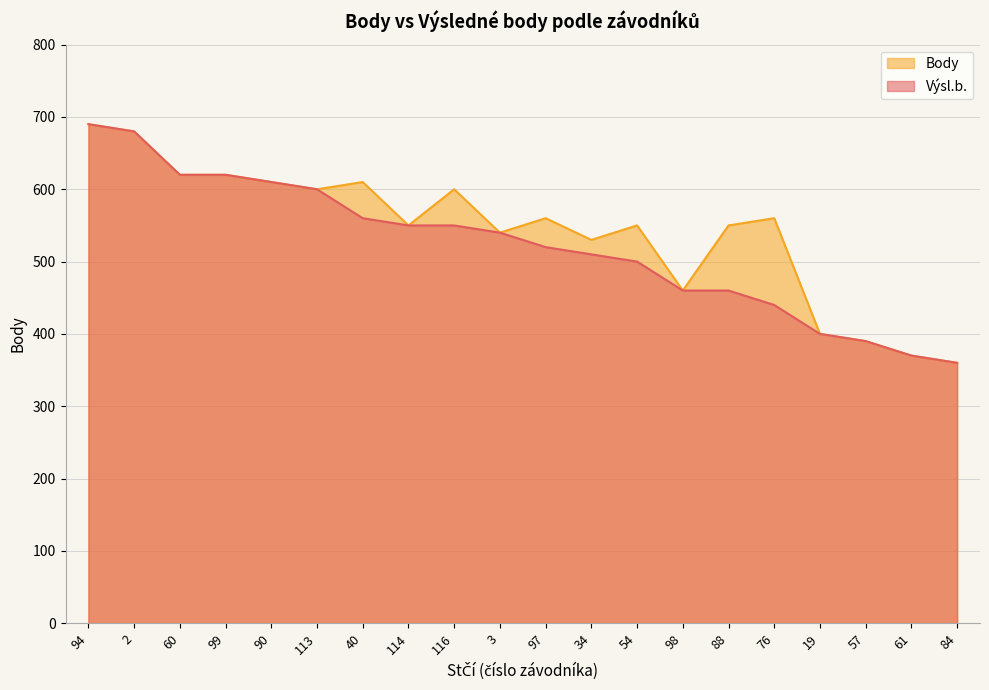

At which category is the sum across all series the highest?

94